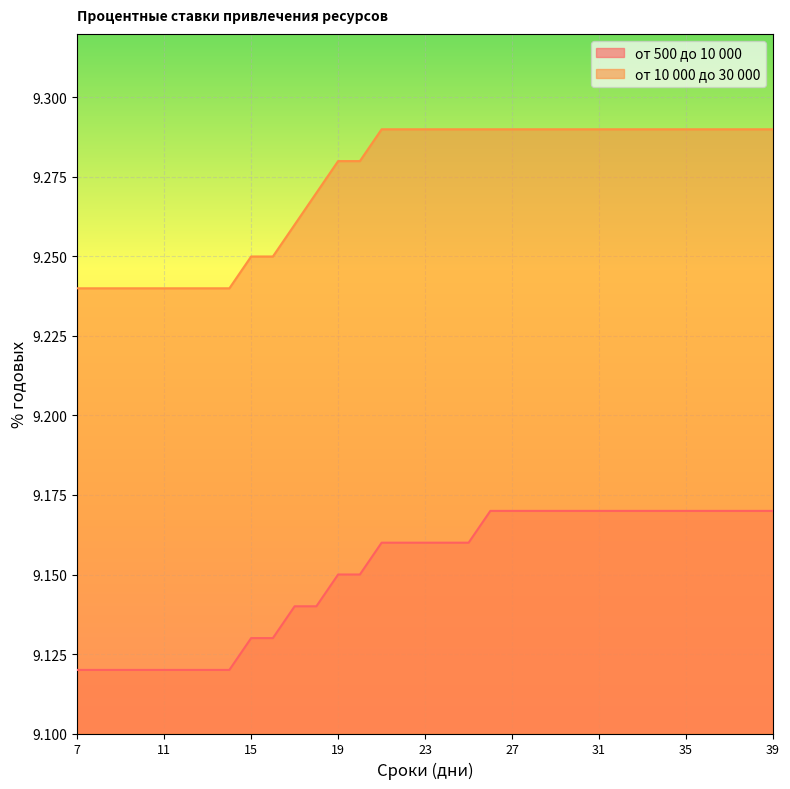

True or false: от 10 000 до 30 000 has a value of 5.5 at 23.

False